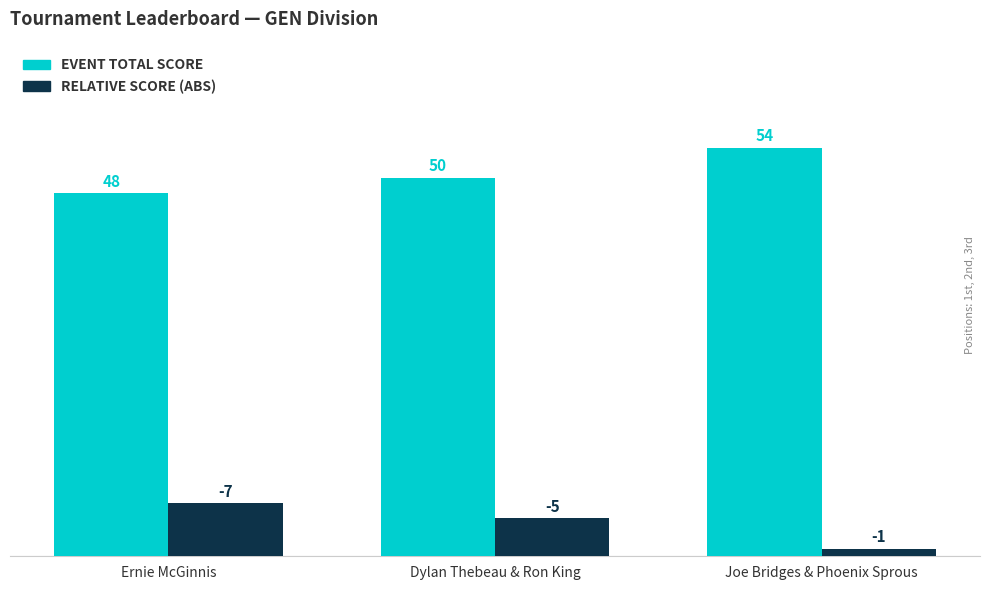

What is the spread (max minus min) of values at Joe Bridges & Phoenix Sprous?

53